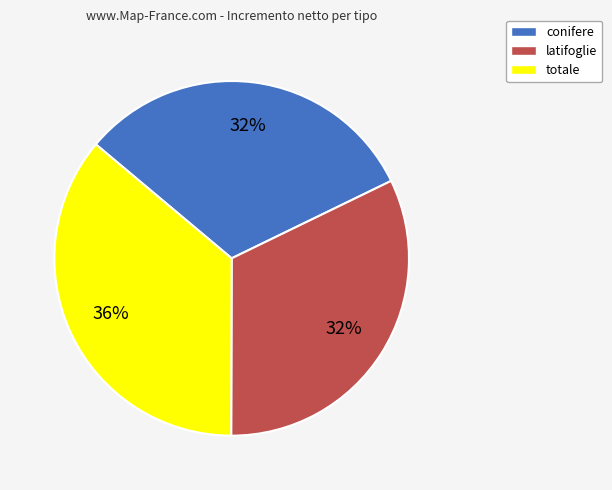

The conifere slice represents 32% of the pie. True or false?

True